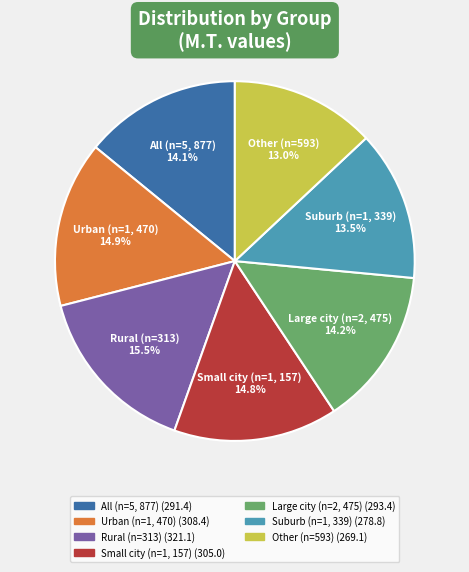

Does any single category account for the majority?

No